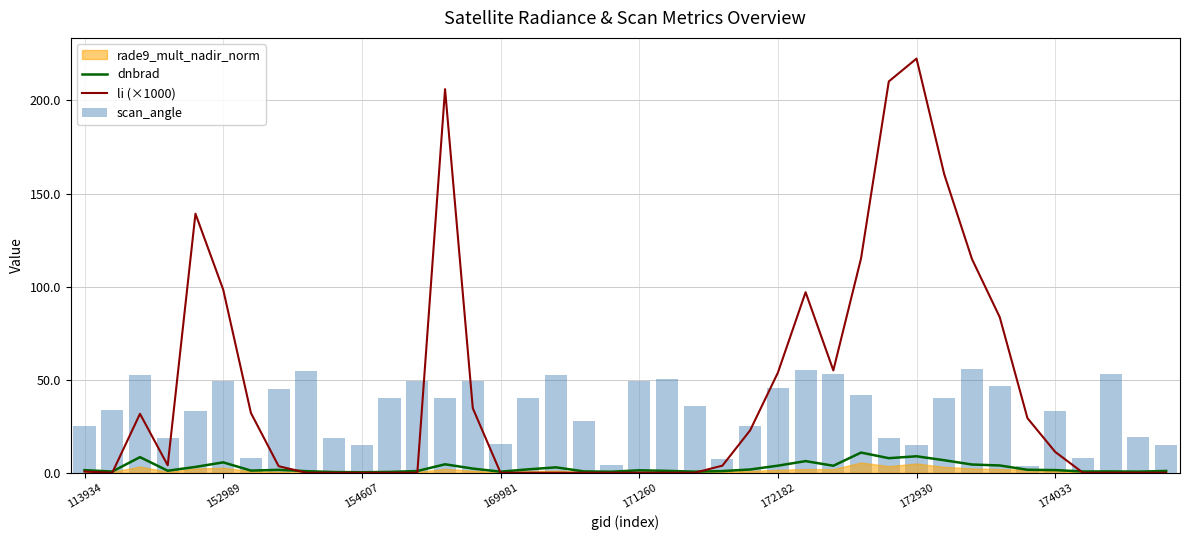

What value does the li (×1000) series have at 174033?

11.2